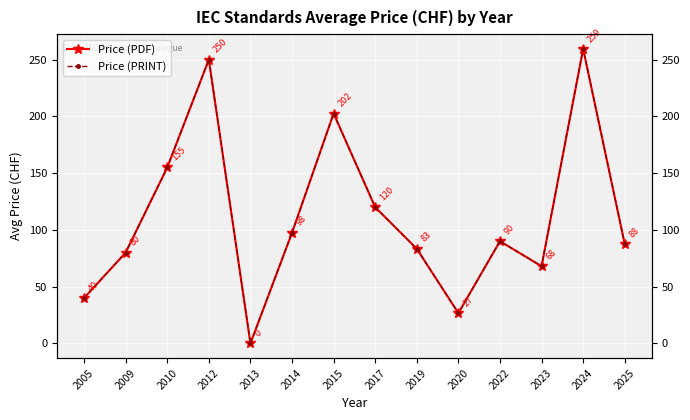

What is the total value across all series at 2022?

180.0